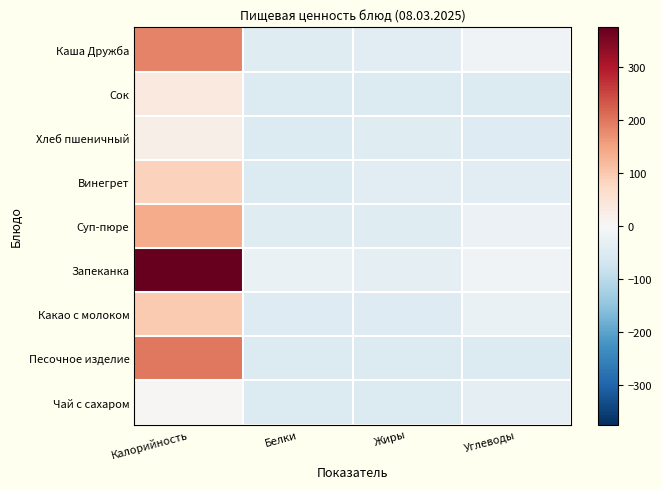

What is the maximum value shown in the chart?

374.9